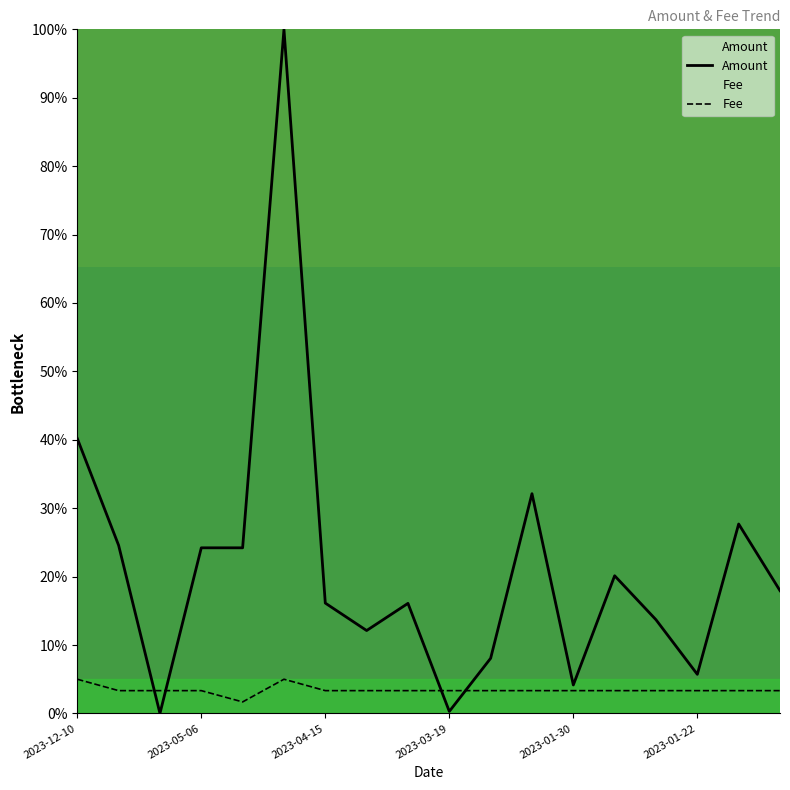

Is it true that Amount equals 6.3 at 2023-01-30?

False